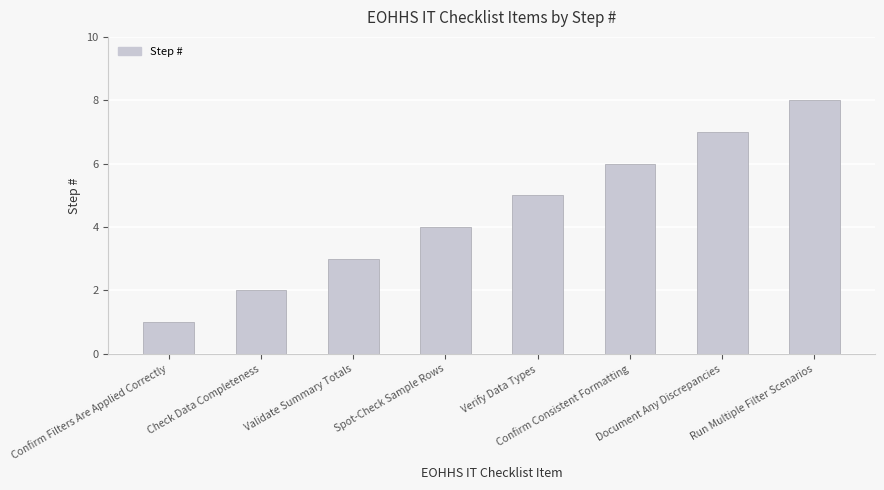

What position from the left is Verify Data Types?

5